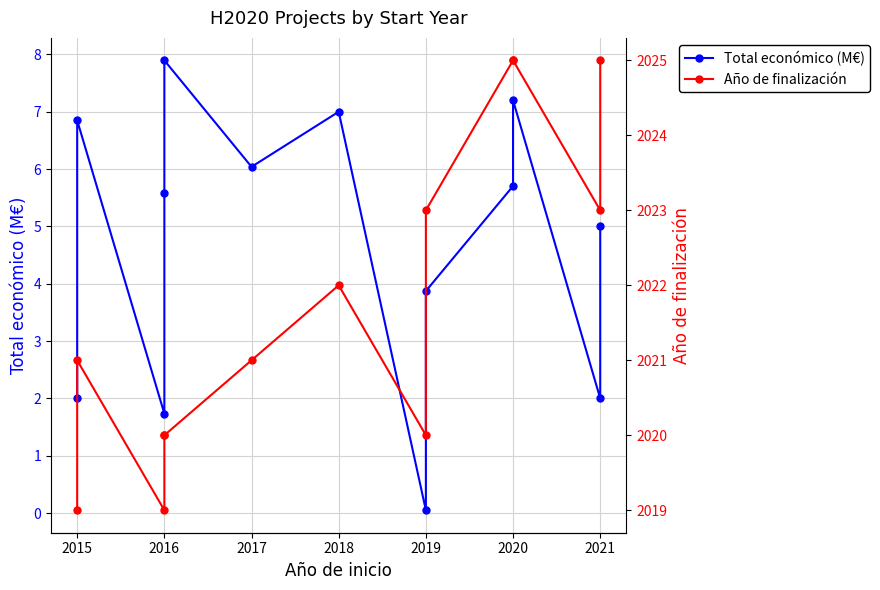

True or false: Año de finalización and Total económico (M€) cross at least once.

False